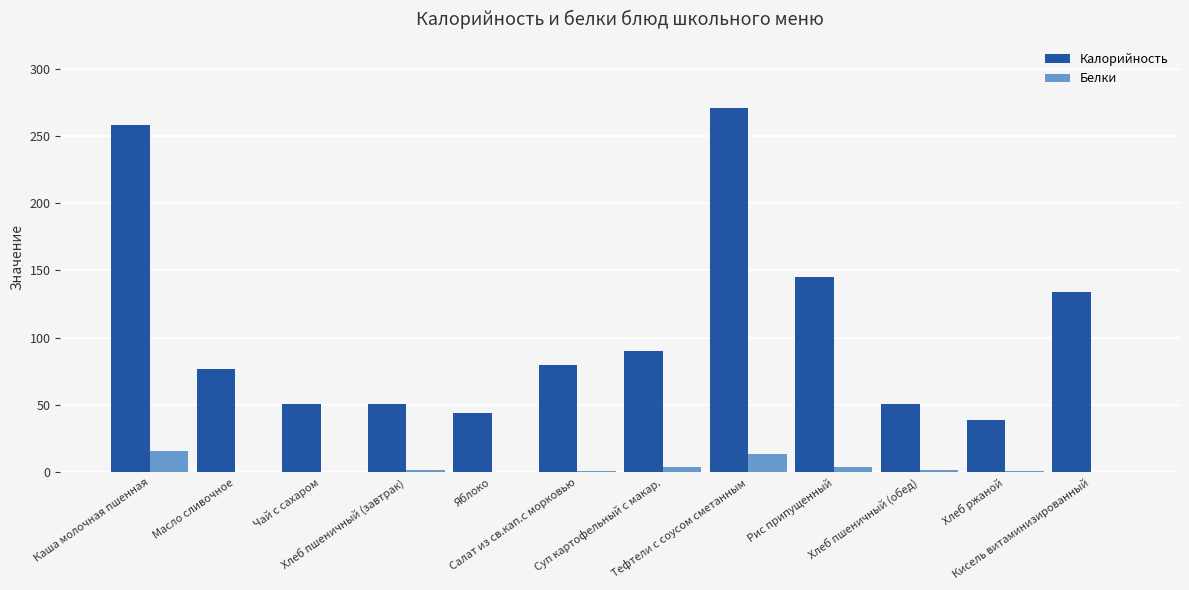

What is the greatest value displayed?

271